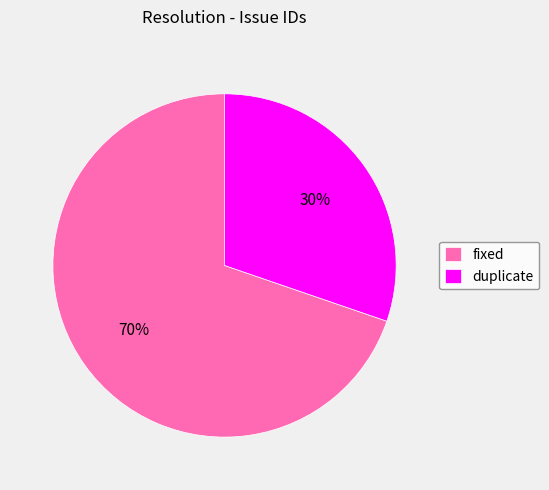

Approximately how many times larger is the value at fixed compared to duplicate?

2.3